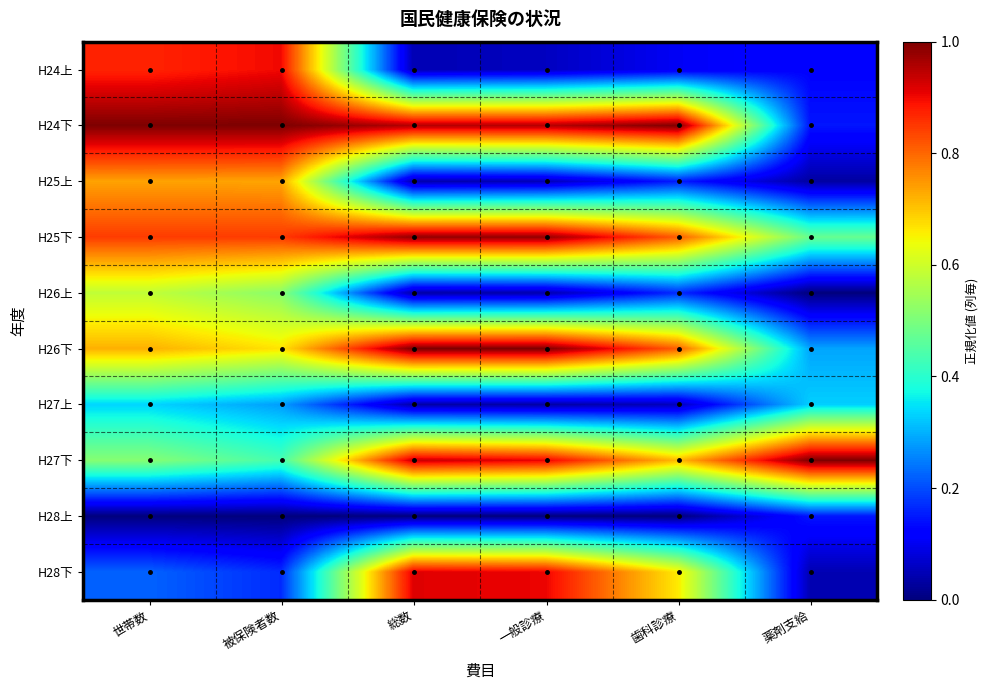

Which series has the widest spread of values?

H28下